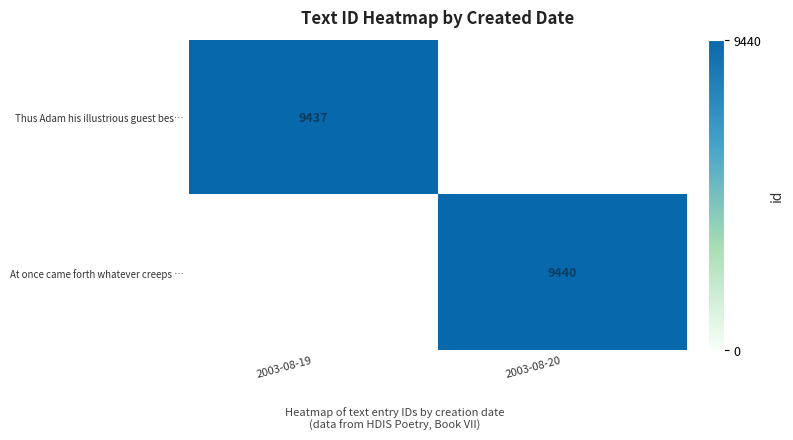

How many data points does each series have?

2